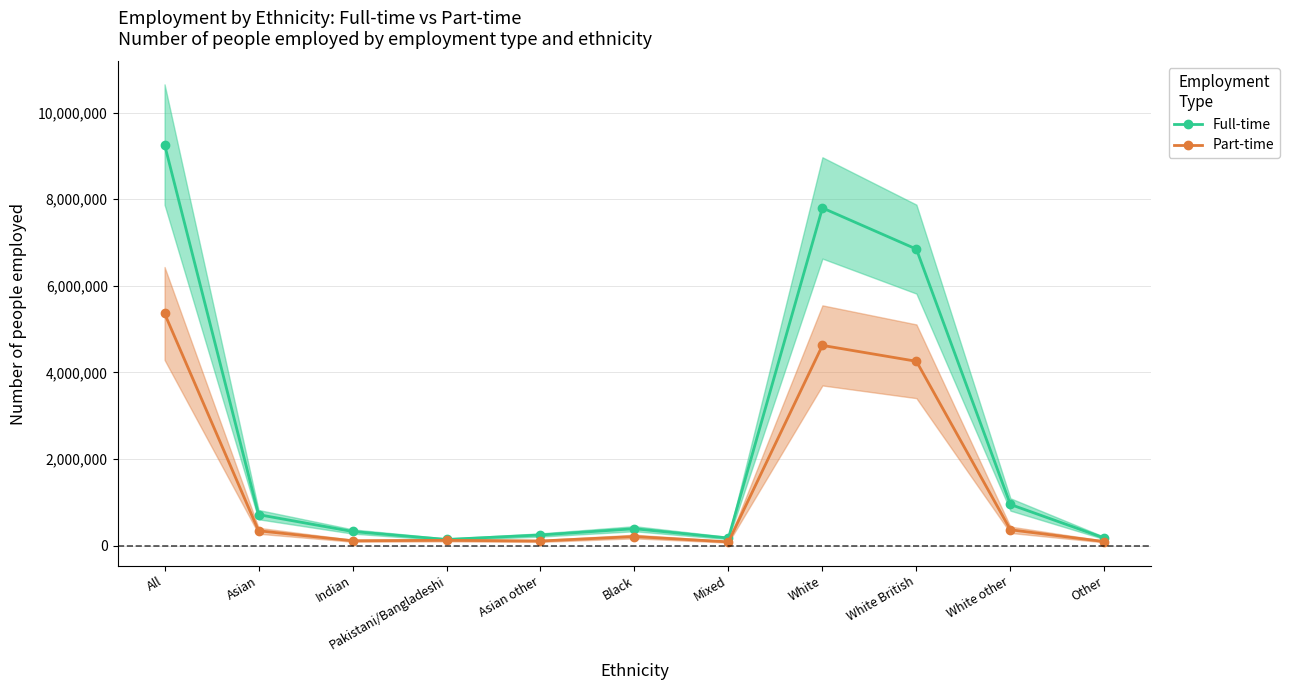

Reading left to right, transcribe all the data shown in this chart.

Full-time: All=9263800	Asian=716200	Indian=327100	Pakistani/Bangladeshi=142600	Asian other=246500	Black=391200	Mixed=175400	White=7799700	White British=6848300	White other=951300	Other=176000
Part-time: All=5362100	Asian=343700	Indian=113000	Pakistani/Bangladeshi=123400	Asian other=107300	Black=210400	Mixed=87500	White=4624800	White British=4257800	White other=366900	Other=93700